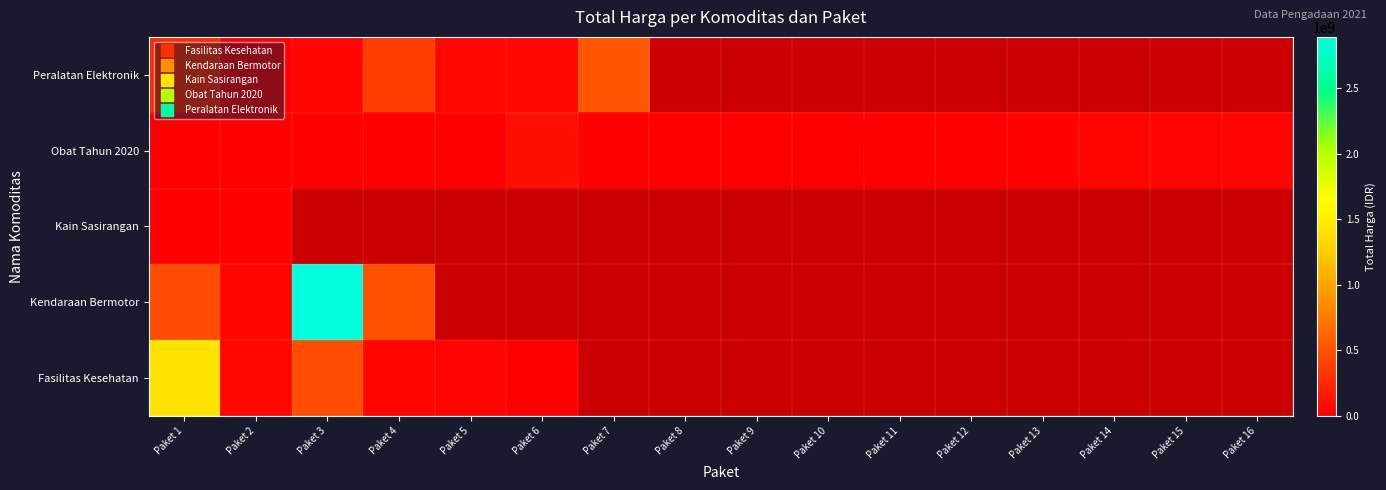

Rank the series by their average value, from highest to lowest.

Fasilitas Kesehatan, Kendaraan Bermotor, Kain Sasirangan, Obat Tahun 2020, Peralatan Elektronik